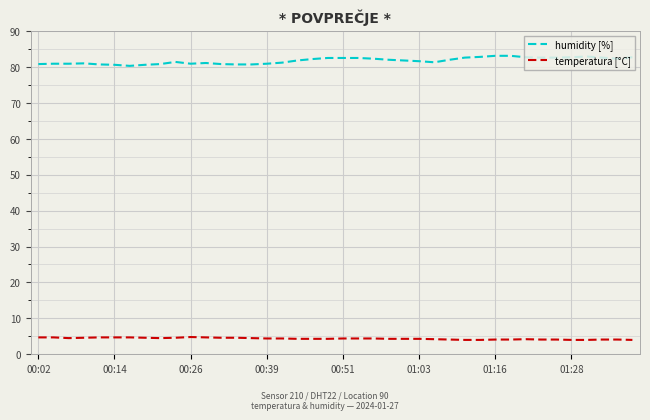

List the series in order of their peak value, highest first.

humidity [%], temperatura [°C]